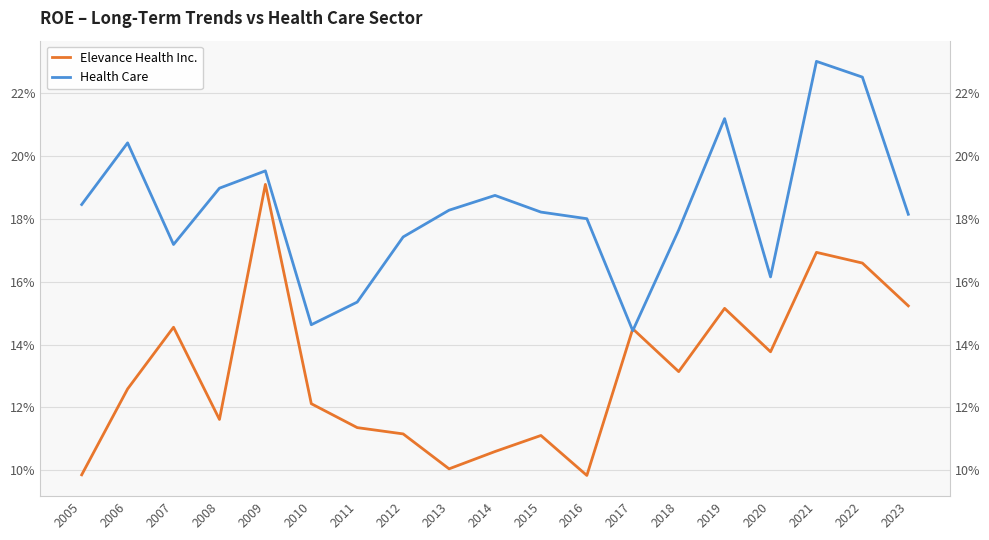

Reading right to left, what are all the values shown in this chart?

Elevance Health Inc.: 2023=0.2	2022=0.2	2021=0.2	2020=0.1	2019=0.2	2018=0.1	2017=0.1	2016=0.1	2015=0.1	2014=0.1	2013=0.1	2012=0.1	2011=0.1	2010=0.1	2009=0.2	2008=0.1	2007=0.1	2006=0.1	2005=0.1
Health Care: 2023=0.2	2022=0.2	2021=0.2	2020=0.2	2019=0.2	2018=0.2	2017=0.1	2016=0.2	2015=0.2	2014=0.2	2013=0.2	2012=0.2	2011=0.2	2010=0.1	2009=0.2	2008=0.2	2007=0.2	2006=0.2	2005=0.2